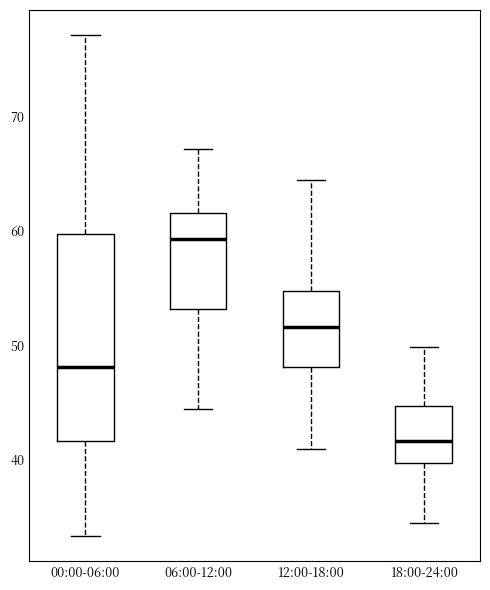

Where does the median line of the box for 12:00-18:00 sit on the y-axis? The values are not printed on the chart, so give them approximately, as read against the axis.

52